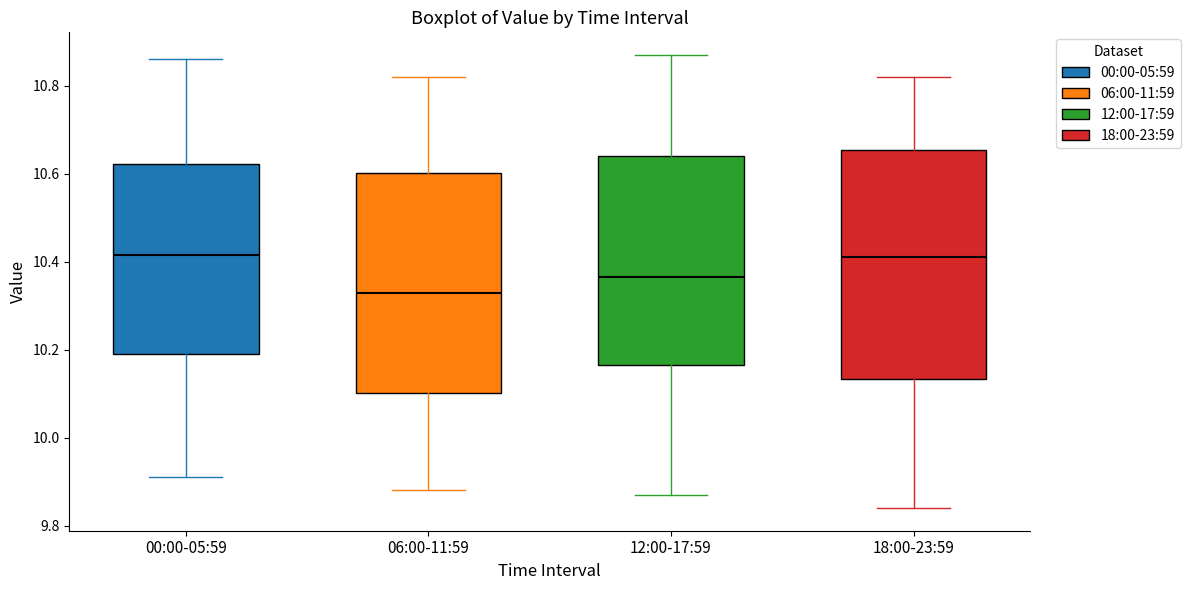

Reading left to right, read every box against the y-axis: the position of its median line, the range the box covers, and the ends of its whiskers. The values are not printed on the chart, so give them approximately, as read against the axis.

00:00-05:59: median 10.42, box 10.20 to 10.62, whiskers 9.92 to 10.86
06:00-11:59: median 10.34, box 10.10 to 10.60, whiskers 9.88 to 10.82
12:00-17:59: median 10.36, box 10.16 to 10.64, whiskers 9.88 to 10.88
18:00-23:59: median 10.42, box 10.14 to 10.66, whiskers 9.84 to 10.82